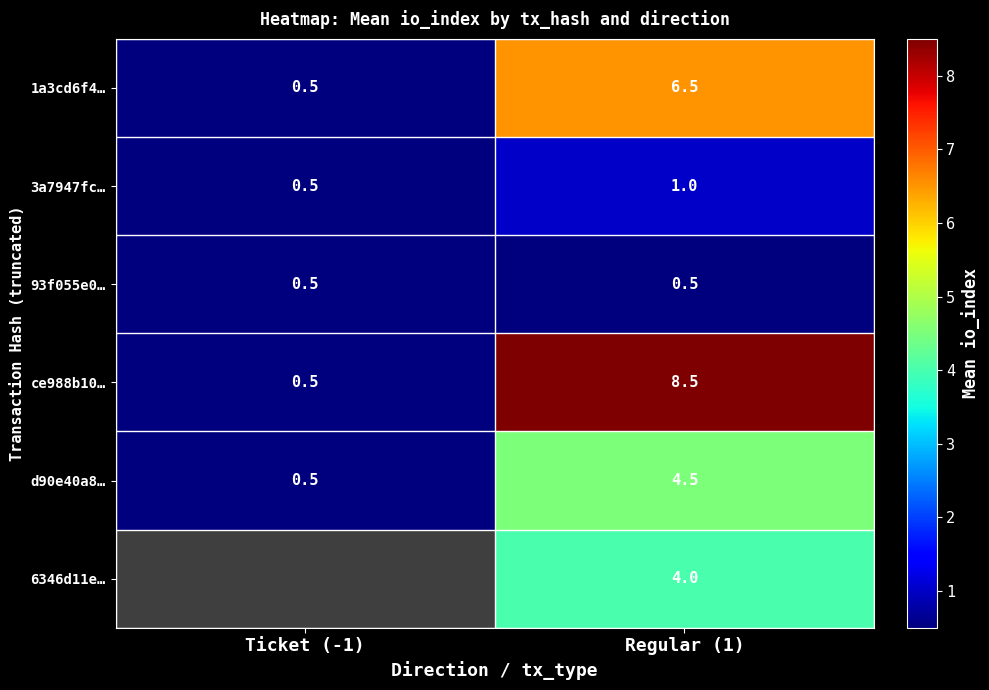

What is the lowest value of the 3a7947fc… series?

0.5